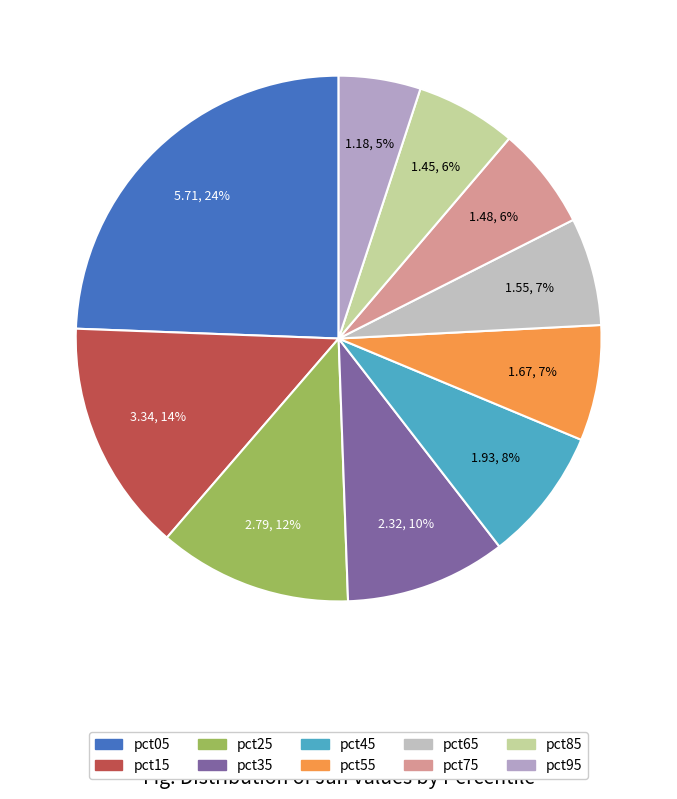

Which slice is the largest?

pct05